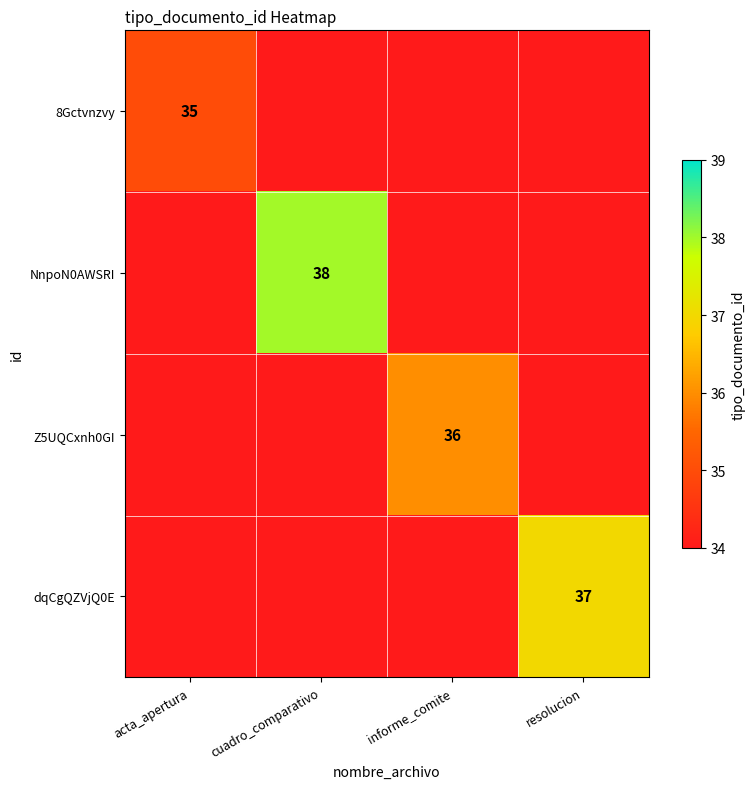

True or false: dqCgQZVjQ0E has a value of 37 at resolucion.

True